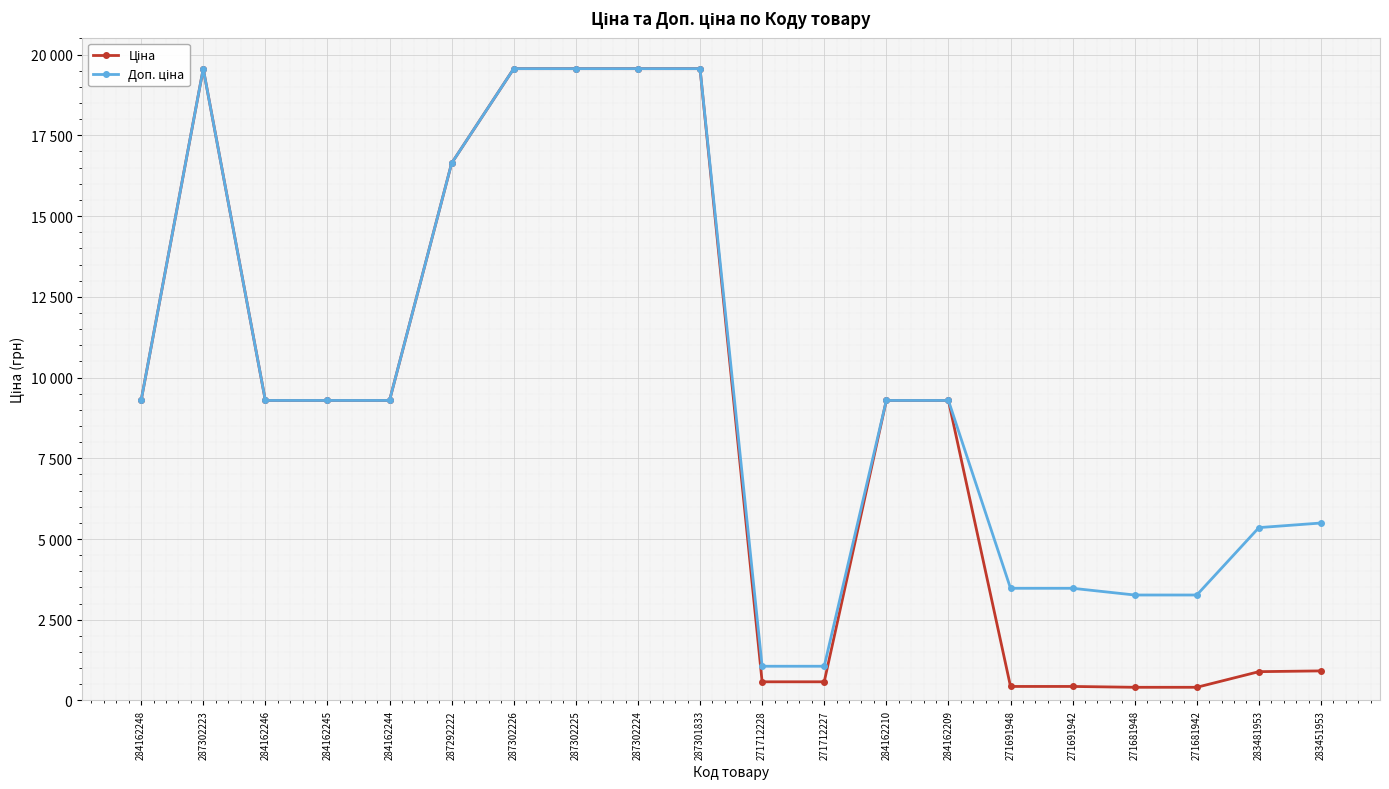

Is it true that Доп. ціна equals 19564.9 at 287302224?

True